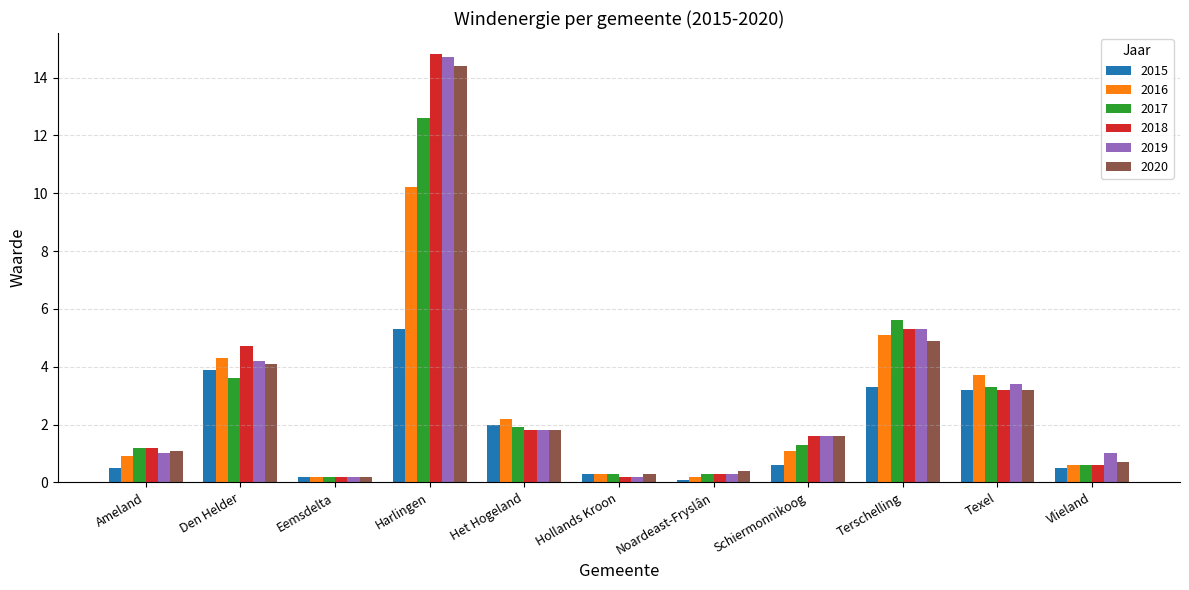

Count the number of data series in this chart.

6